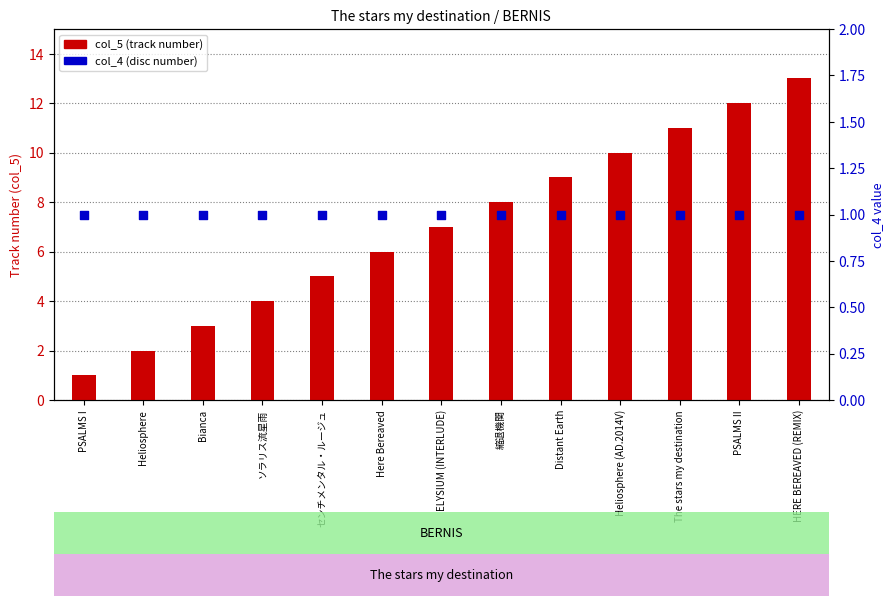

What is the total value across all series at ソラリス流星雨?

5